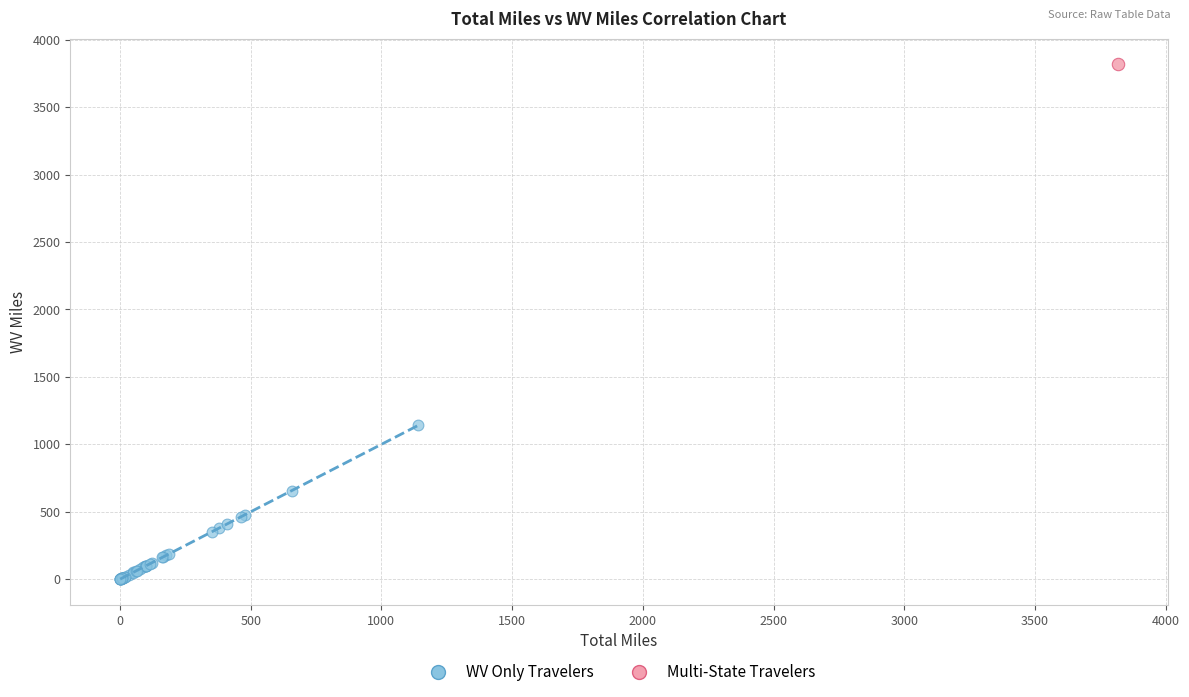

What are all the series names shown in the legend?

WV Only Travelers, Multi-State Travelers